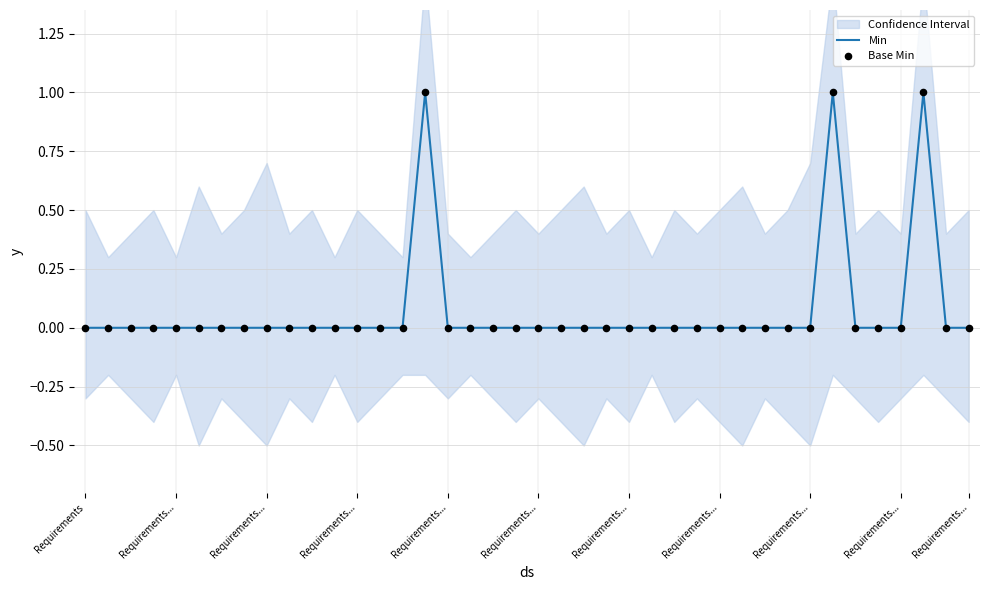

At how many categories does at least one series exceed 0?

3